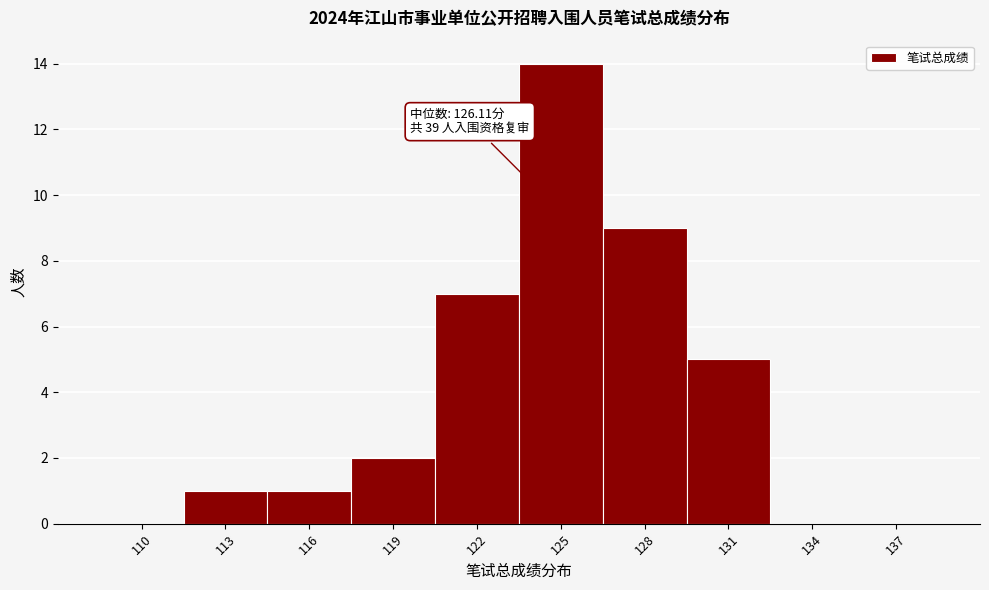

Reading right to left, list all the values displayed in this chart.

137=0	134=0	131=5	128=9	125=14	122=7	119=2	116=1	113=1	110=0